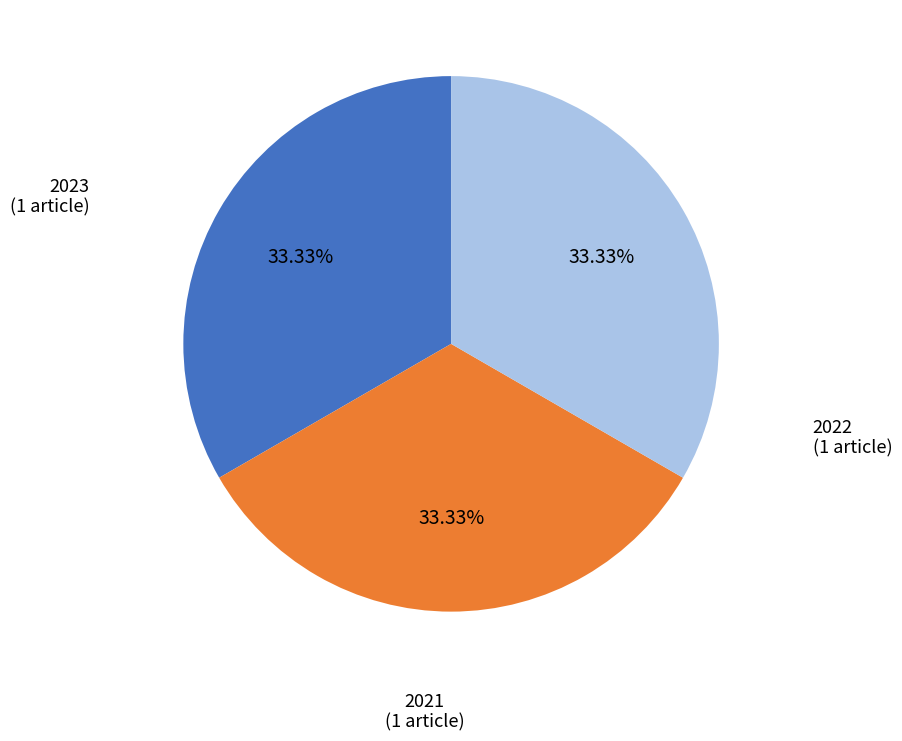

Approximately how many times larger is the value at 2021 compared to 2023?

1.0